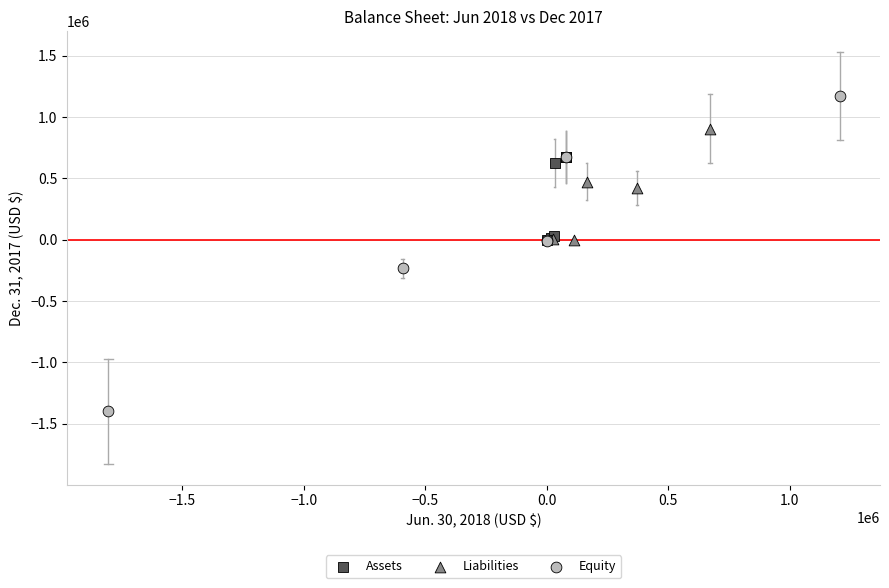

Which series reaches the maximum Y coordinate?

Equity